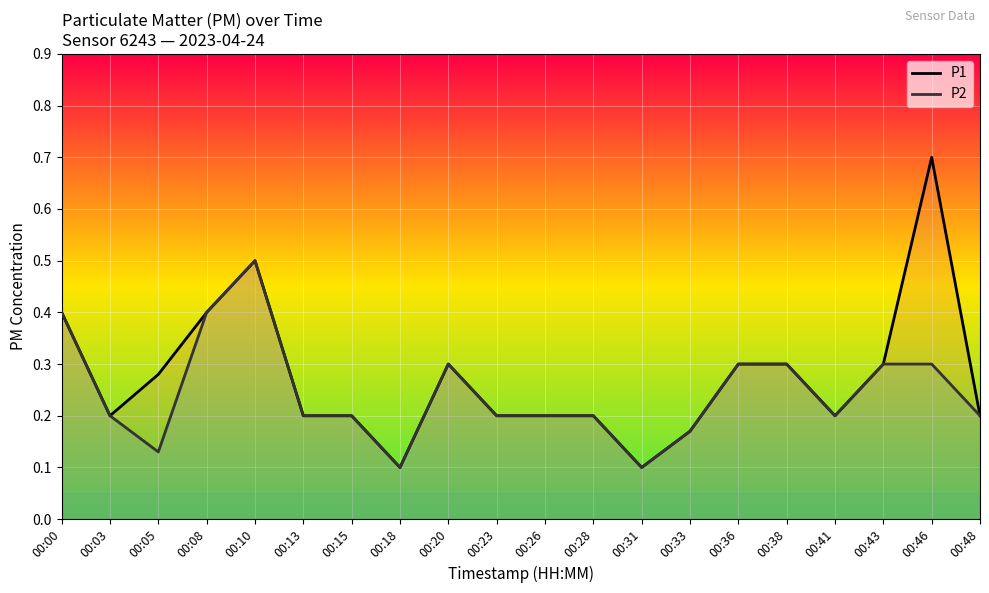

Is the value of P1 at 00:36 greater than the value of P2 at 00:43?

No